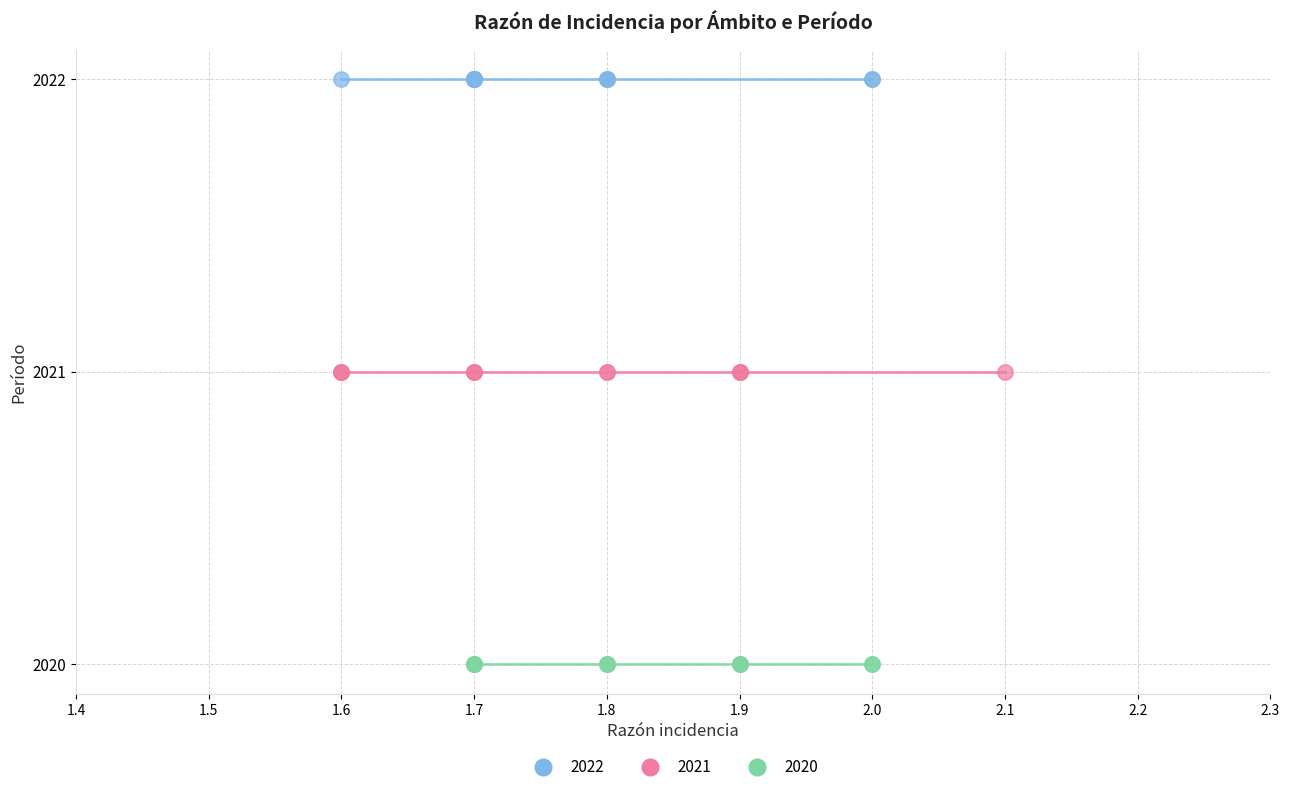

Which series reaches the minimum Y coordinate?

2020